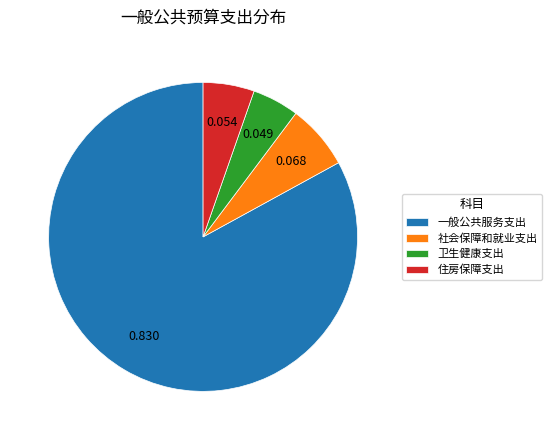

Combined, do 社会保障和就业支出 and 住房保障支出 account for over 50%?

No